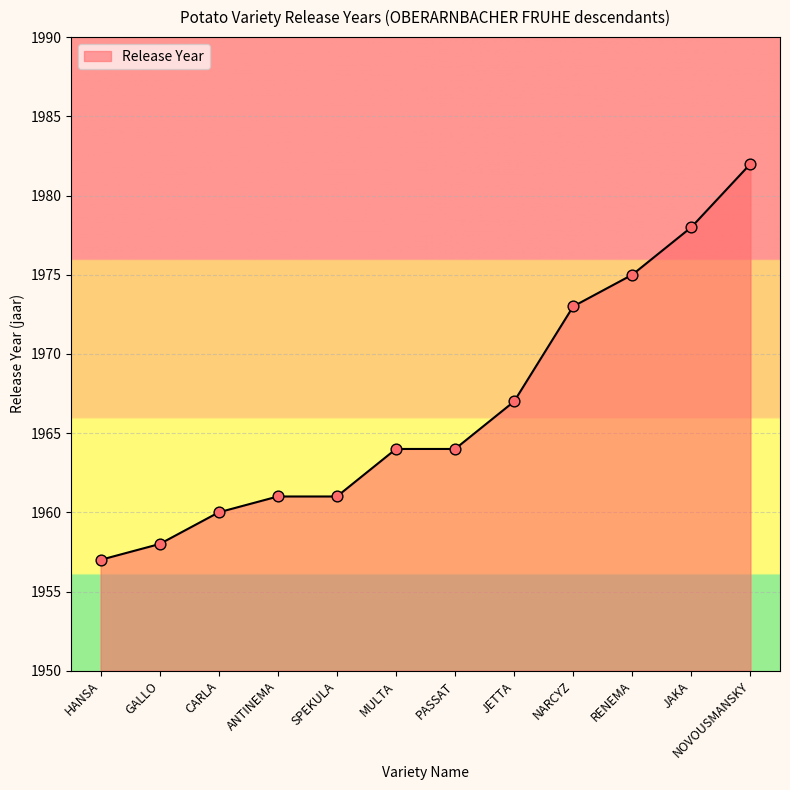

What is the change in value from JAKA to NOVOUSMANSKY?

+4